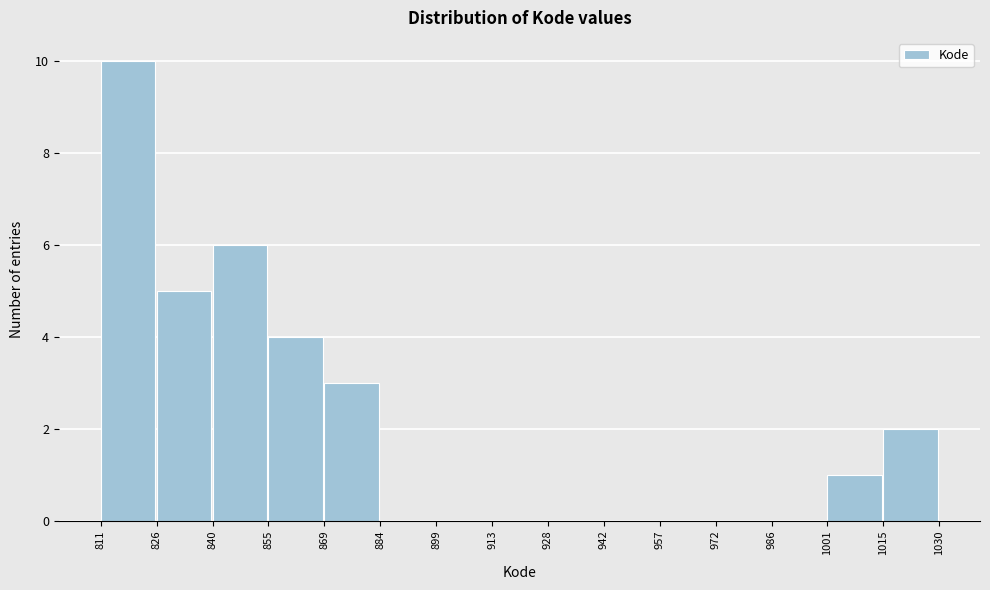

Reading left to right, transcribe this chart: for each bar, give the range it covers on the x-axis and its height. The values are not printed on the chart, so give them approximately, as read against the axis.

811 to 826: 10
826 to 840: 5
840 to 855: 6
855 to 869: 4
869 to 884: 3
884 to 899: 0
899 to 913: 0
913 to 928: 0
928 to 942: 0
942 to 957: 0
957 to 972: 0
972 to 986: 0
986 to 1001: 0
1001 to 1015: 1
1015 to 1030: 2